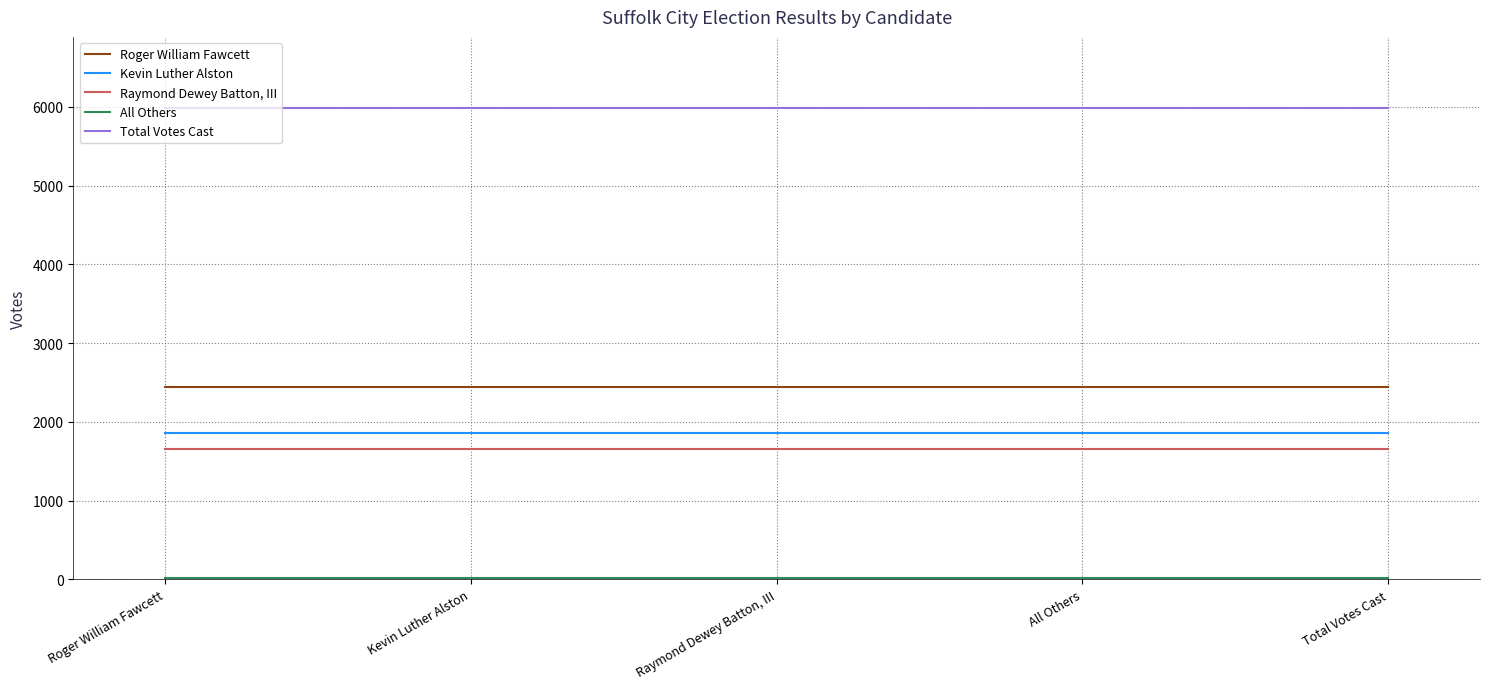

True or false: Kevin Luther Alston and Total Votes Cast intersect in this chart.

False